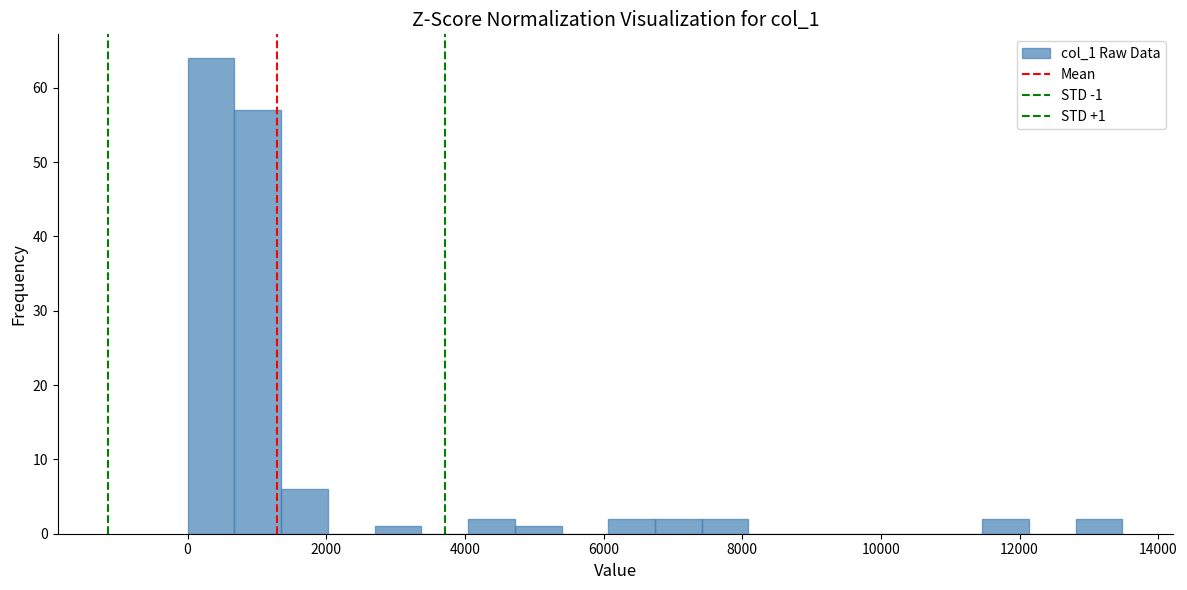

Around what value on the x-axis is the tallest bar? Give the approximate position of its centre, as read against the axis.

400